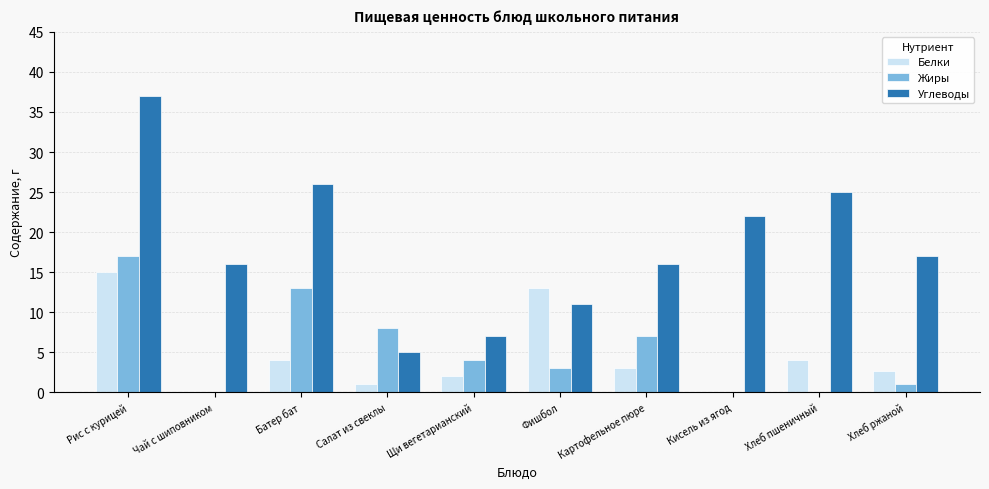

The value of Жиры at Картофельное пюре is 10.1. True or false?

False